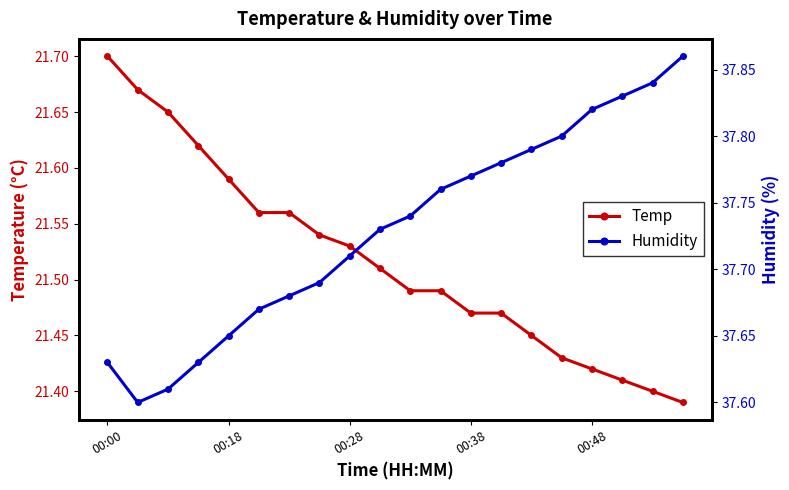

What is the average value of the Humidity series?

37.7